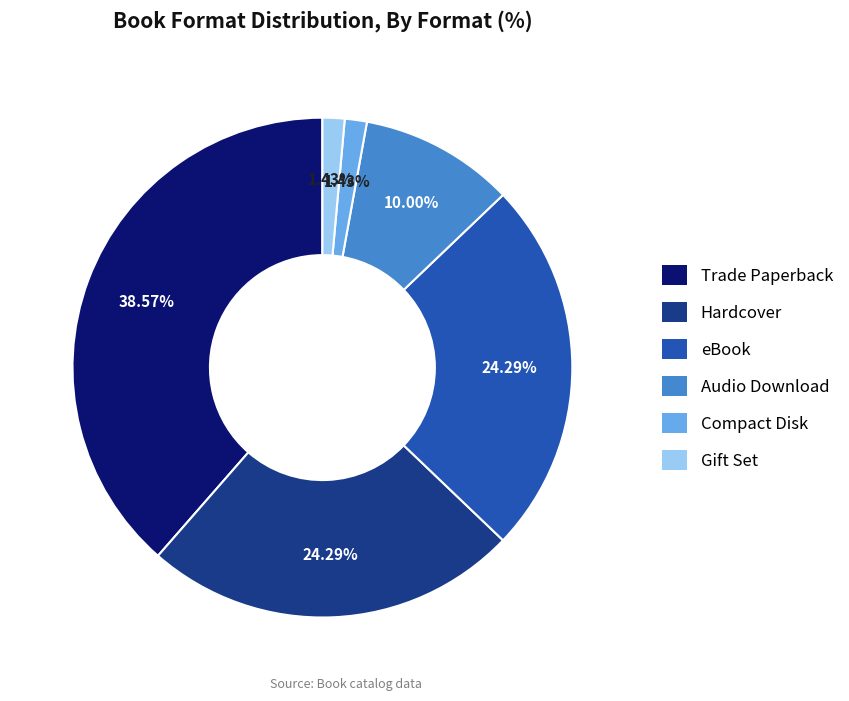

Is the sum of Trade Paperback and Audio Download greater than half?

No